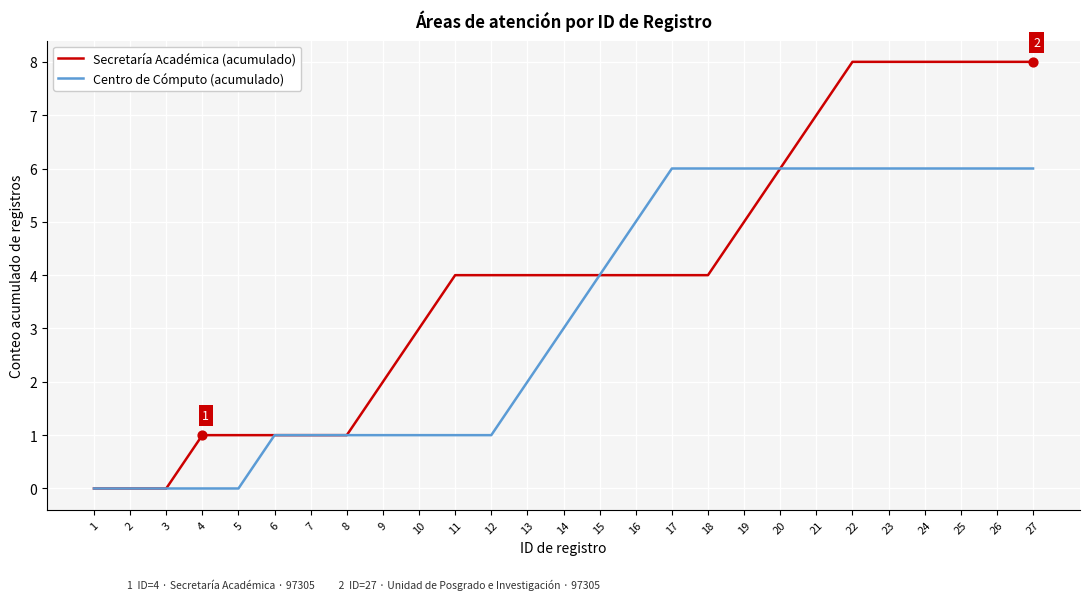

What is the total value across all series at 9?

3